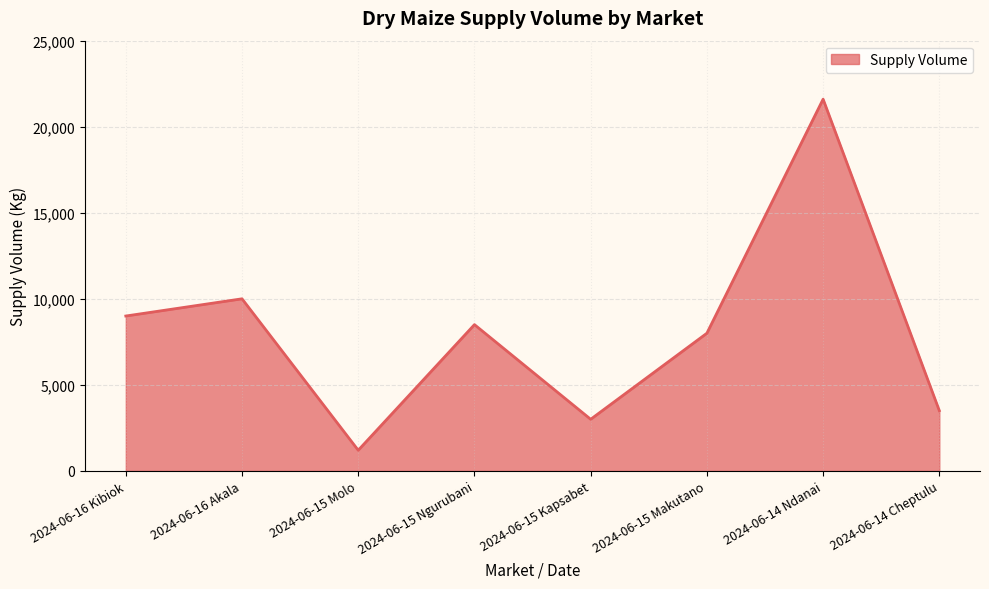

At which label is the value closest to 11400?

2024-06-16 Akala